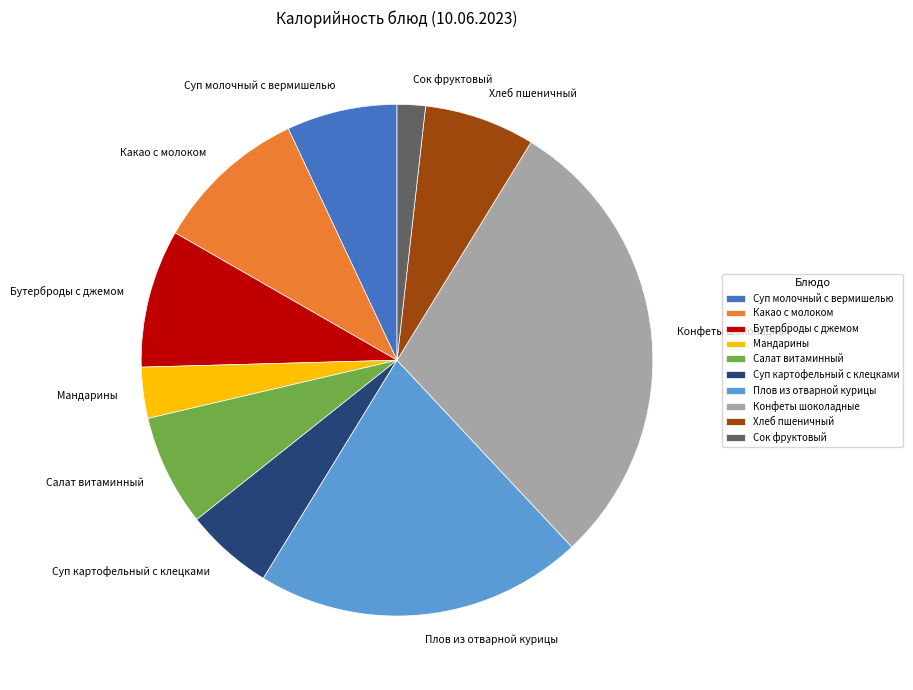

Between Суп картофельный с клецками and Салат витаминный, which is larger?

Салат витаминный